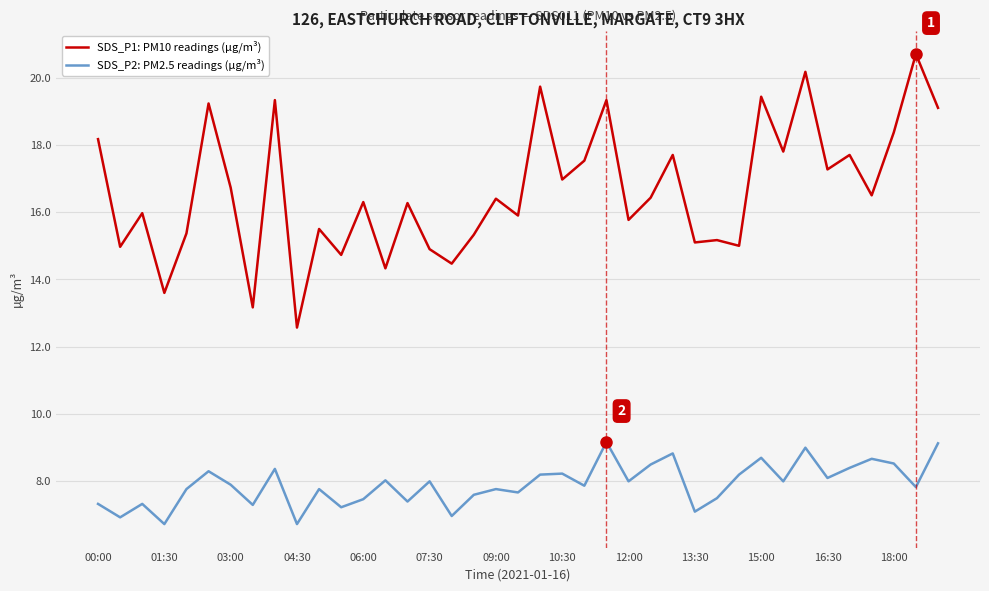

Which series has the largest total across all categories?

SDS_P1: PM10 readings (µg/m³)